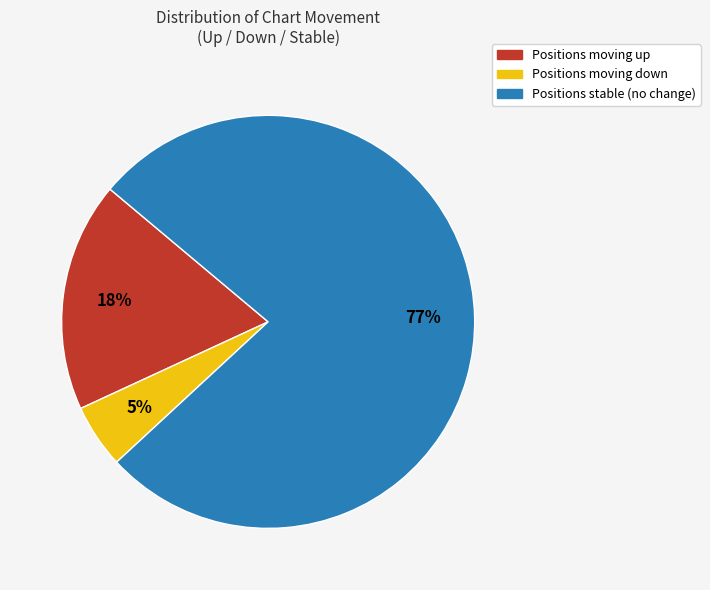

The Positions stable (no change) slice represents 72% of the pie. True or false?

False